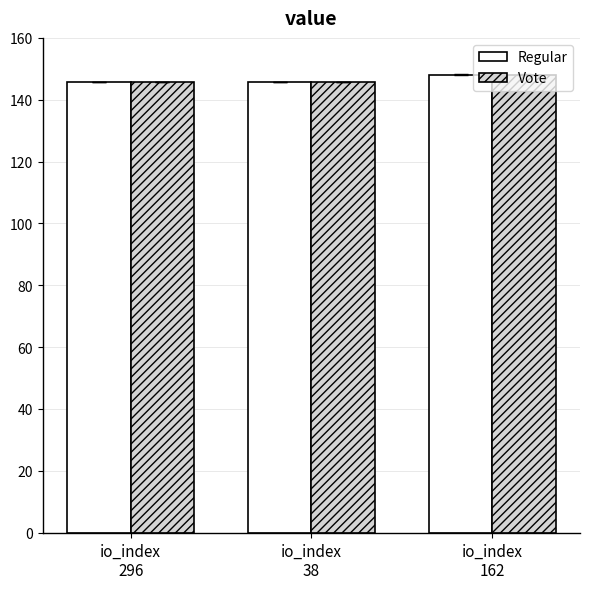

What is the lowest value of the Vote series?

145.7